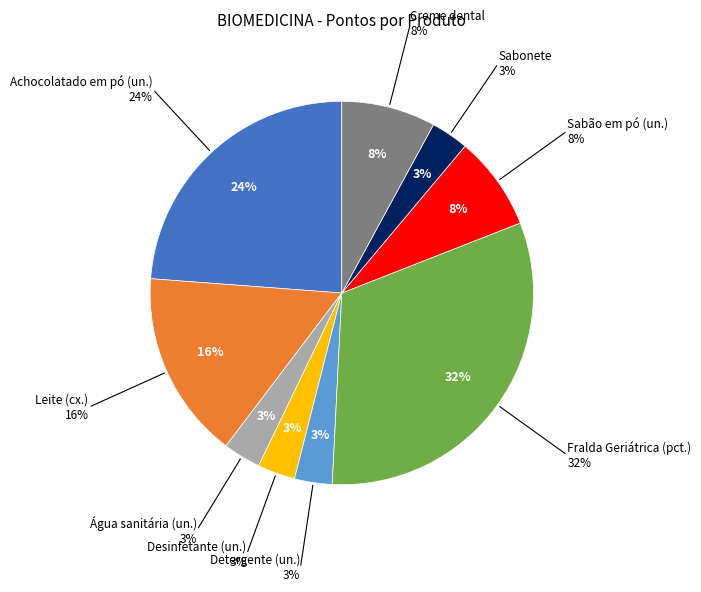

Is it true that Fralda Geriátrica (pct.) is 25% of the pie?

False